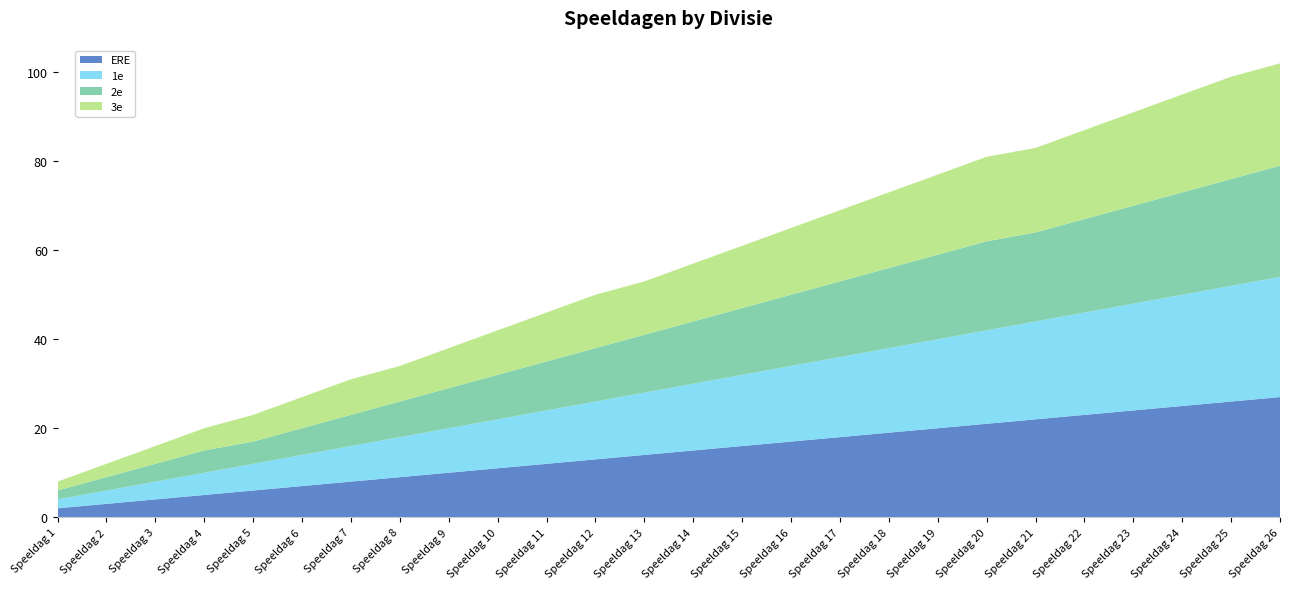

Reading left to right, transcribe all the data shown in this chart.

ERE: 2	3	4	5	6	7	8	9	10	11	12	13	14	15	16	17	18	19	20	21	22	23	24	25	26	27
1e: 2	3	4	5	6	7	8	9	10	11	12	13	14	15	16	17	18	19	20	21	22	23	24	25	26	27
2e: 2	3	4	5	5	6	7	8	9	10	11	12	13	14	15	16	17	18	19	20	20	21	22	23	24	25
3e: 2	3	4	5	6	7	8	8	9	10	11	12	12	13	14	15	16	17	18	19	19	20	21	22	23	23